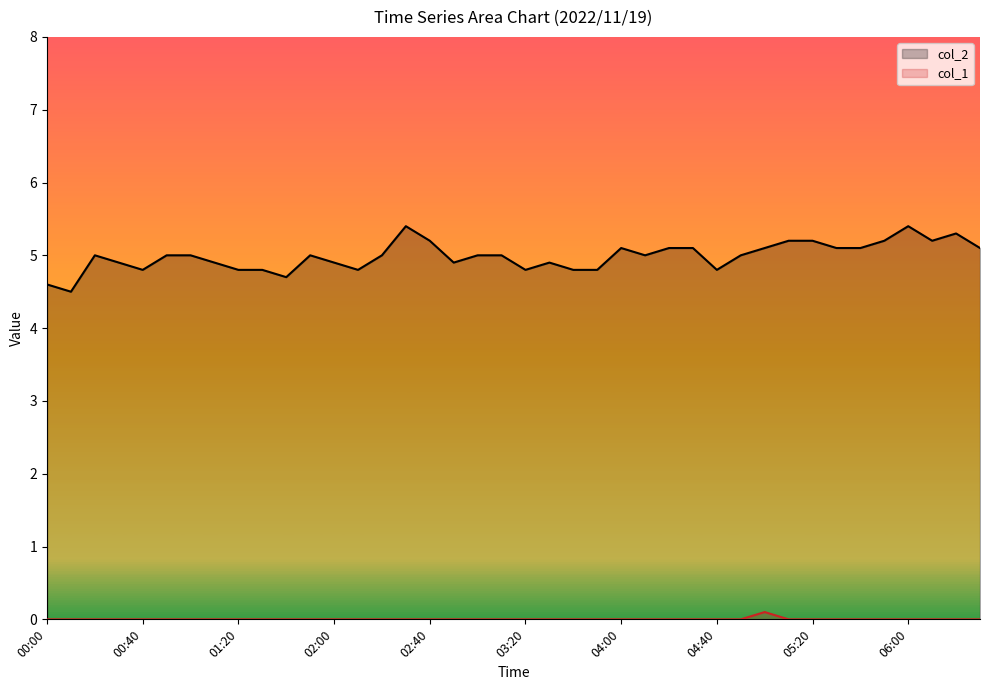

Reading left to right, extract all data points from this chart.

col_2: 4.6	4.5	5.0	4.9	4.8	5.0	5.0	4.9	4.8	4.8	4.7	5.0	4.9	4.8	5.0	5.4	5.2	4.9	5.0	5.0	4.8	4.9	4.8	4.8	5.1	5.0	5.1	5.1	4.8	5.0	5.1	5.2	5.2	5.1	5.1	5.2	5.4	5.2	5.3	5.1
col_1: 0.0	0.0	0.0	0.0	0.0	0.0	0.0	0.0	0.0	0.0	0.0	0.0	0.0	0.0	0.0	0.0	0.0	0.0	0.0	0.0	0.0	0.0	0.0	0.0	0.0	0.0	0.0	0.0	0.0	0.0	0.1	0.0	0.0	0.0	0.0	0.0	0.0	0.0	0.0	0.0